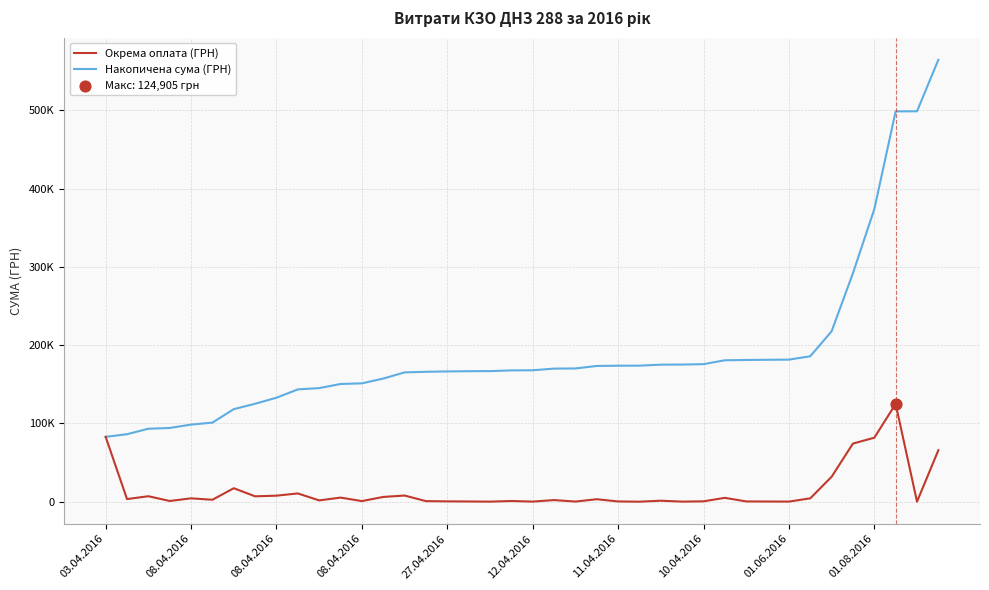

What are all the series names shown in the legend?

Окрема оплата (ГРН), Накопичена сума (ГРН)